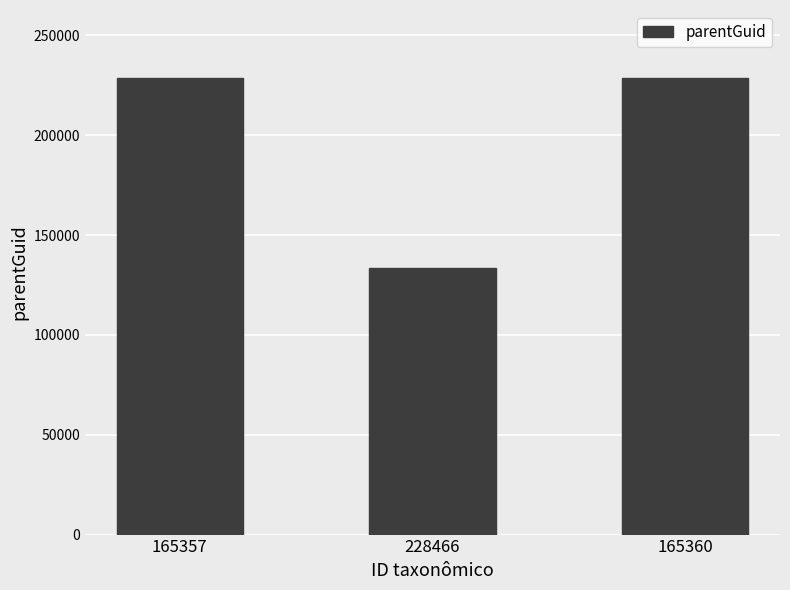

Is it true that the value at 165357 is 78394?

False